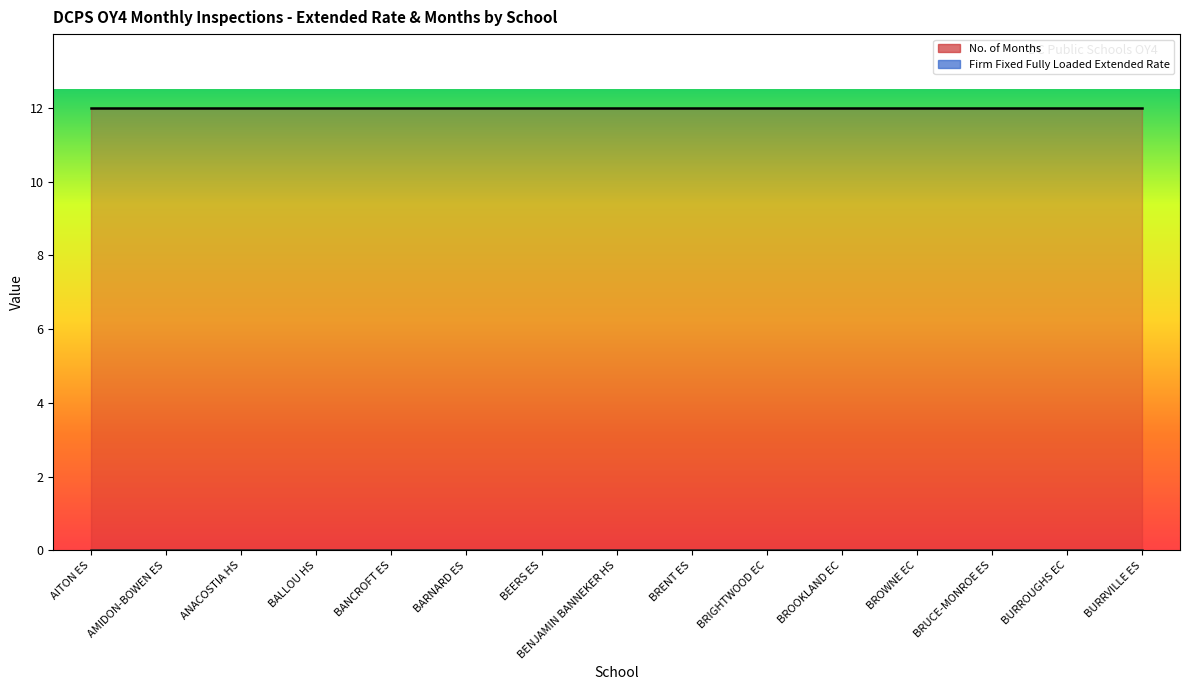

True or false: No. of Months has a value of 12 at BURRVILLE ES.

True